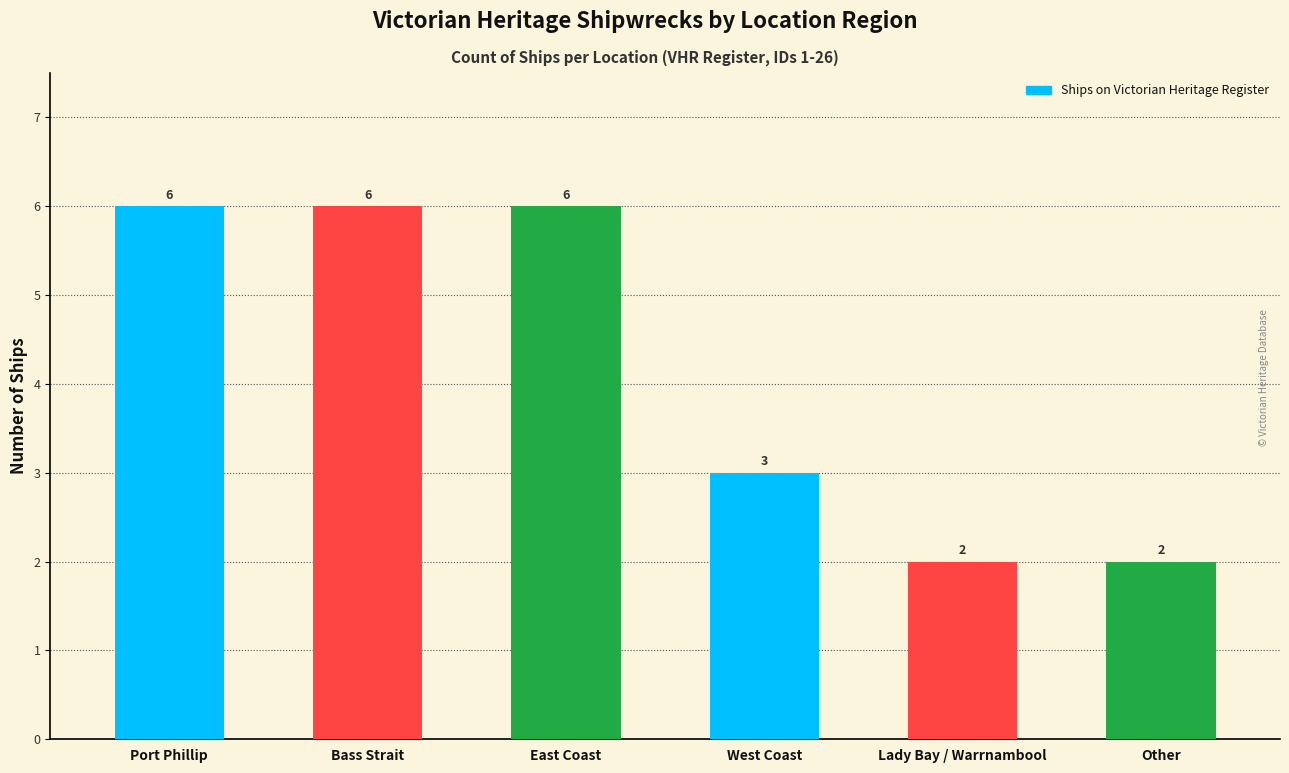

What is the average value?

4